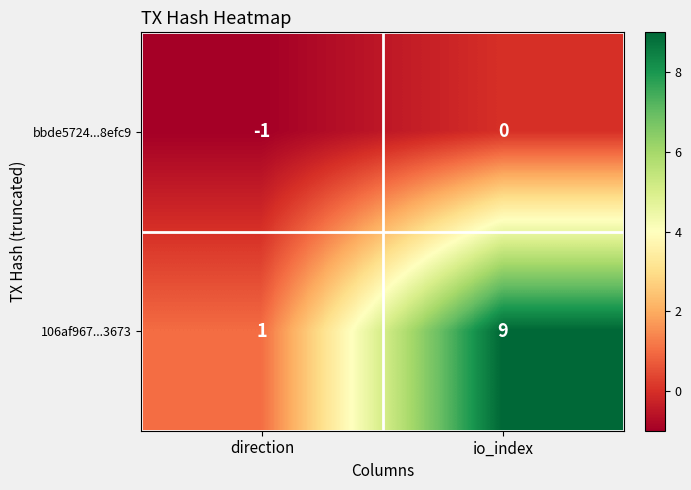

The value of bbde5724...8efc9 at io_index is 0. True or false?

True